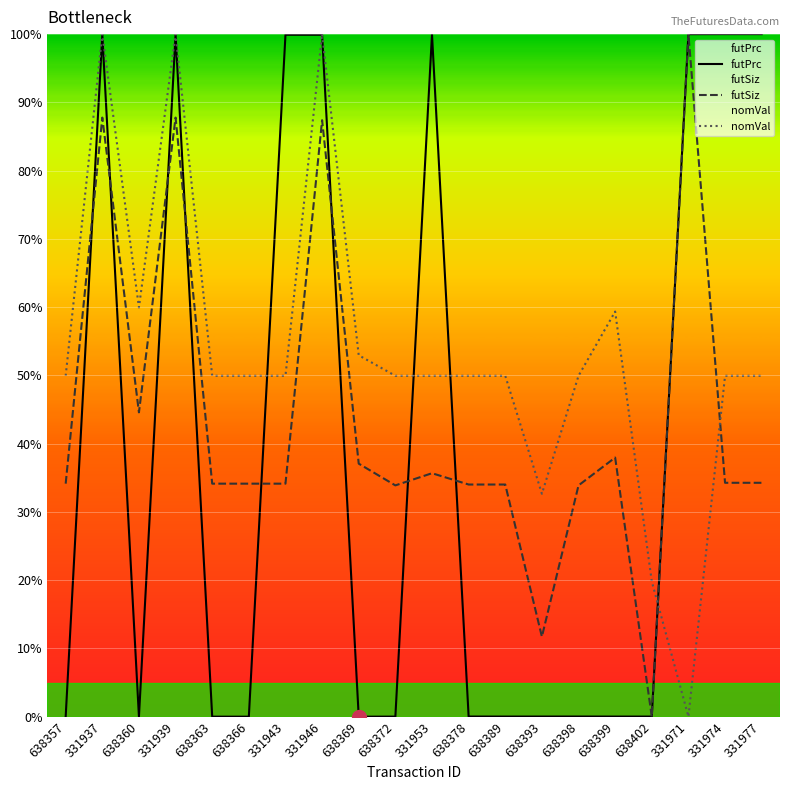

How many series are shown in this chart?

3